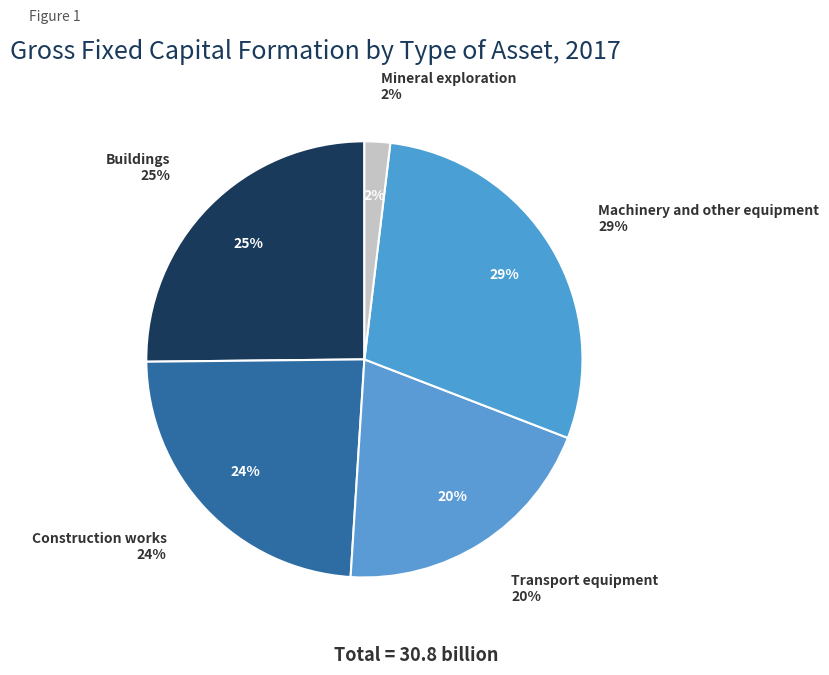

To the nearest percent, what is the average slice percentage?

20%